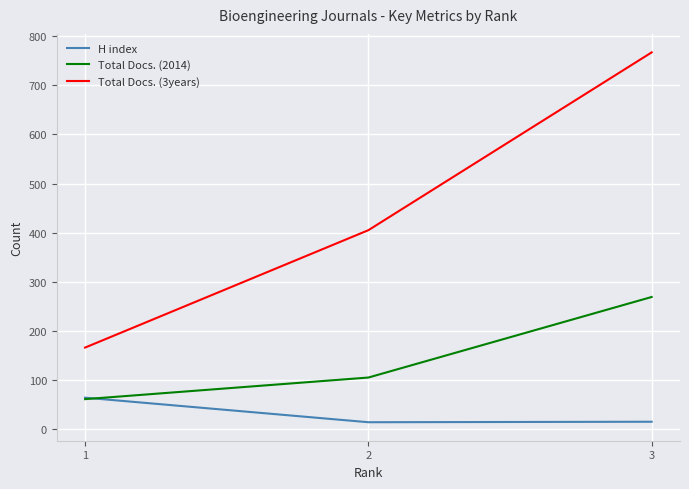

What is the difference between the highest and lowest values at 1?

105